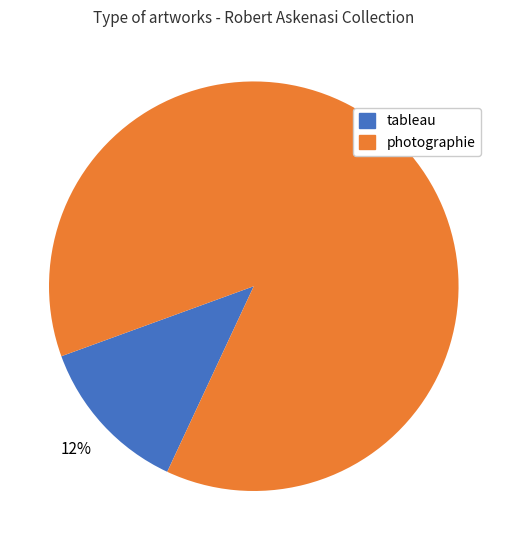

How many slices are in this pie chart?

2